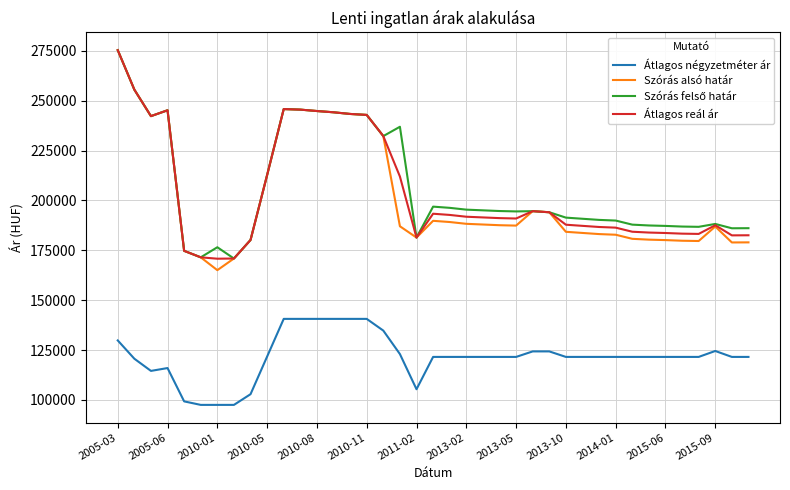

True or false: Átlagos négyzetméter ár and Szórás alsó határ intersect in this chart.

False